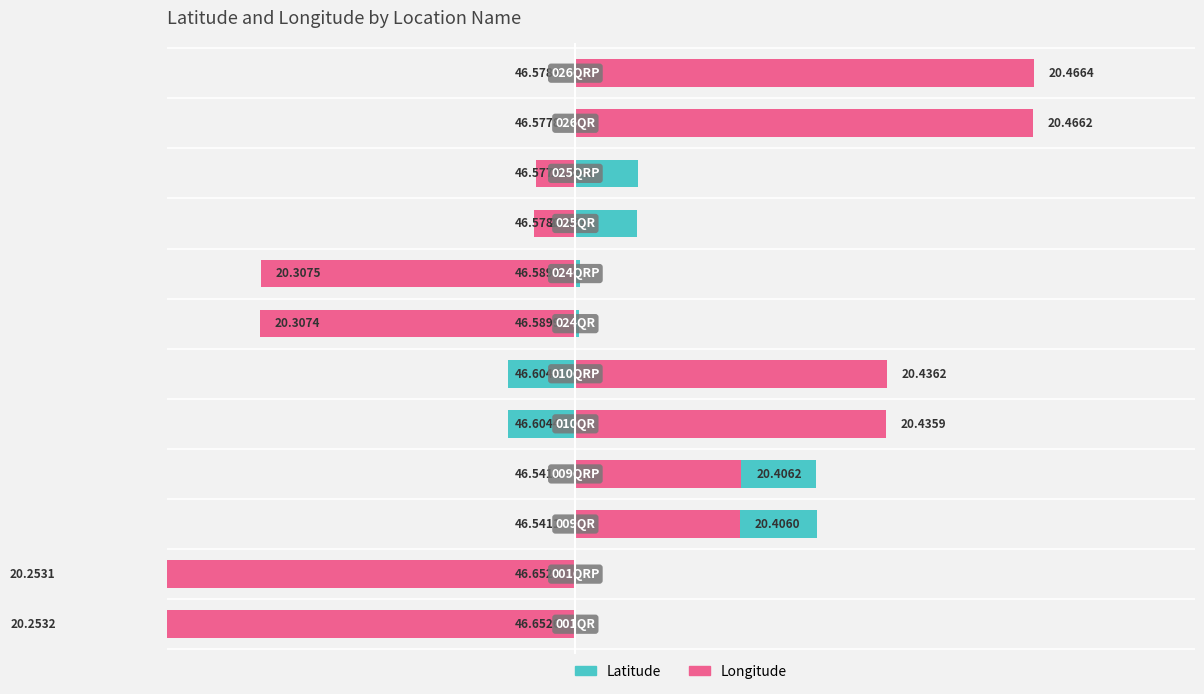

Is the value of Latitude at 10 greater than the value of Longitude at 0?

Yes